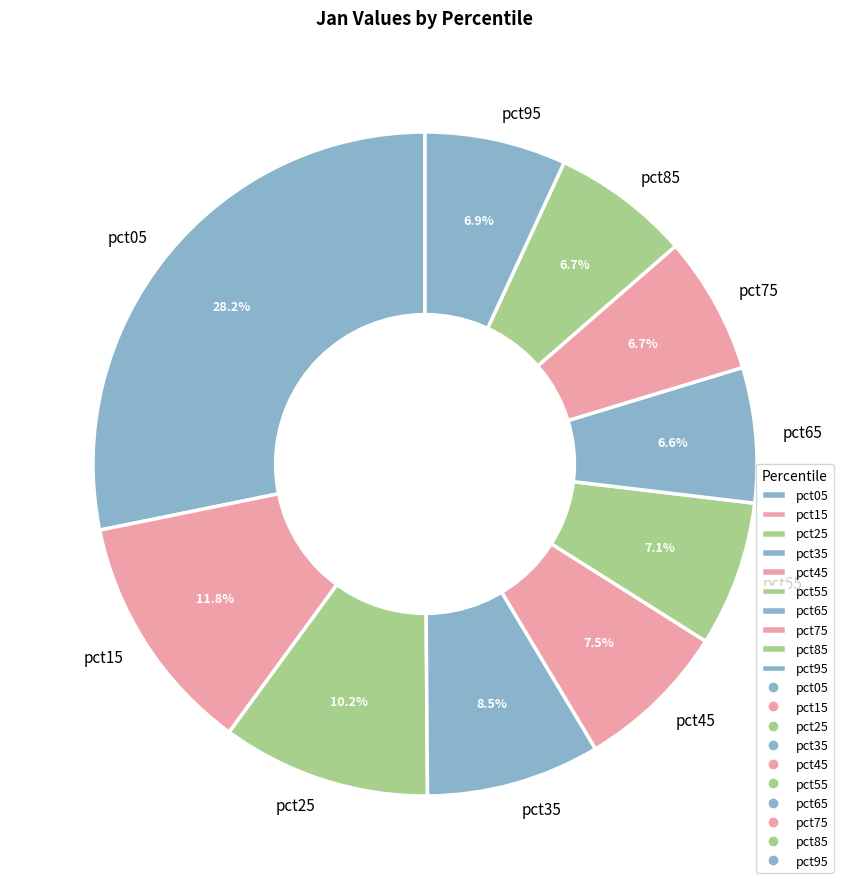

Which category has the biggest portion of the pie?

pct05